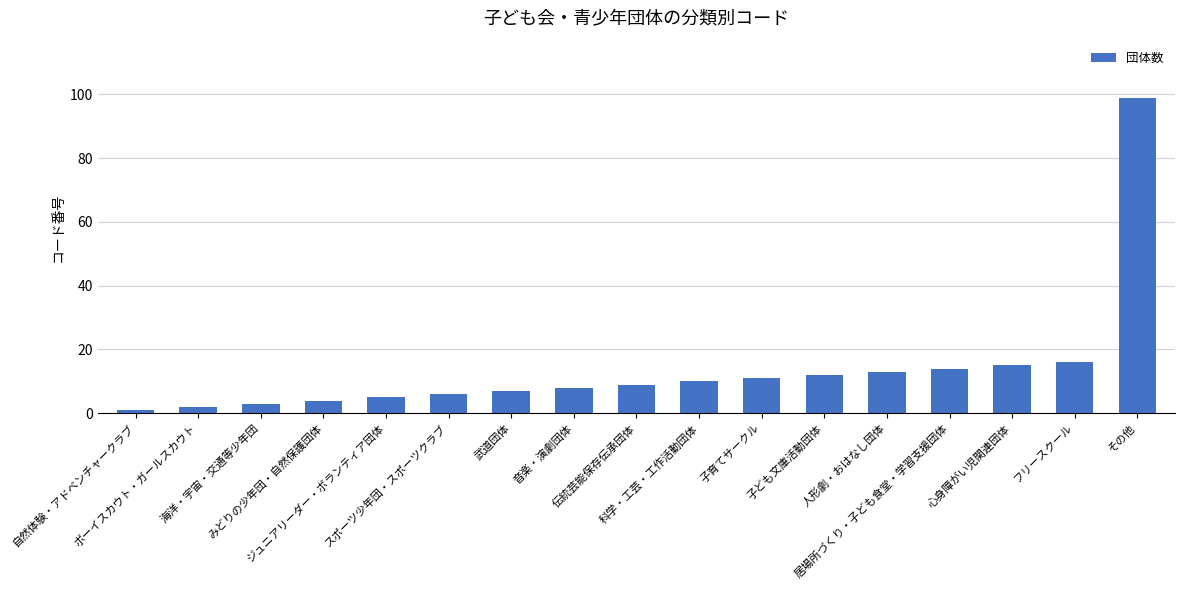

The chart shows a value of 16 at フリースクール. True or false?

True